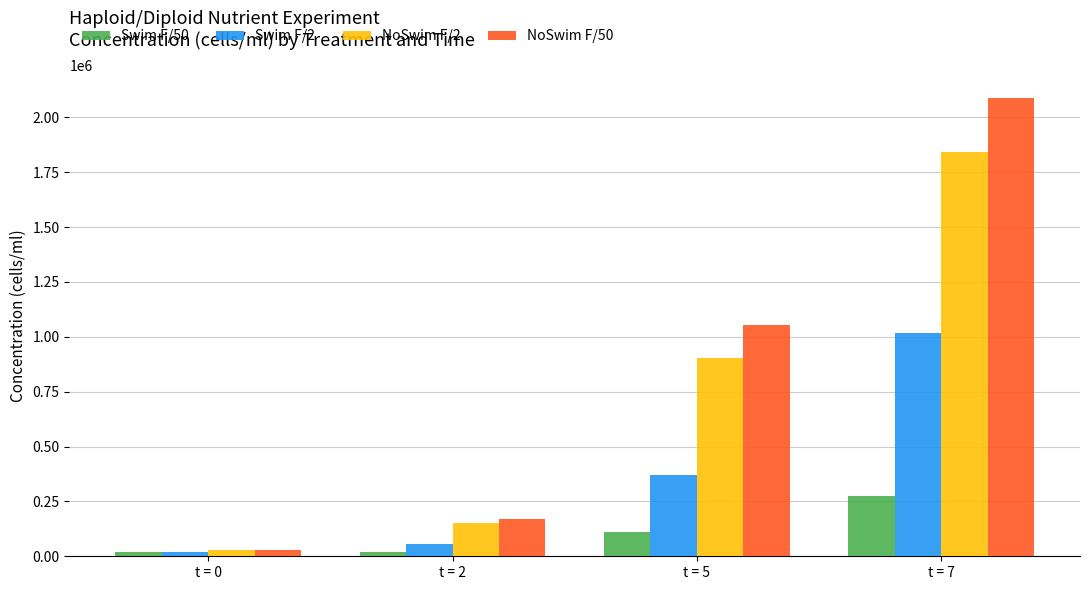

The NoSwim F/50 series shows 2090000.0 at t = 7. True or false?

True